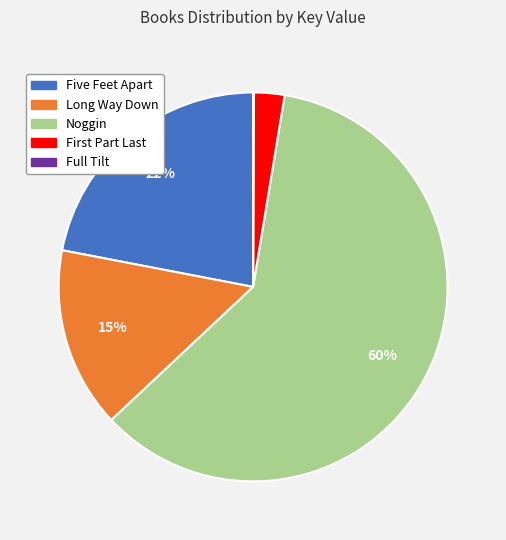

What percentage is the Noggin slice, to the nearest percent?

60%